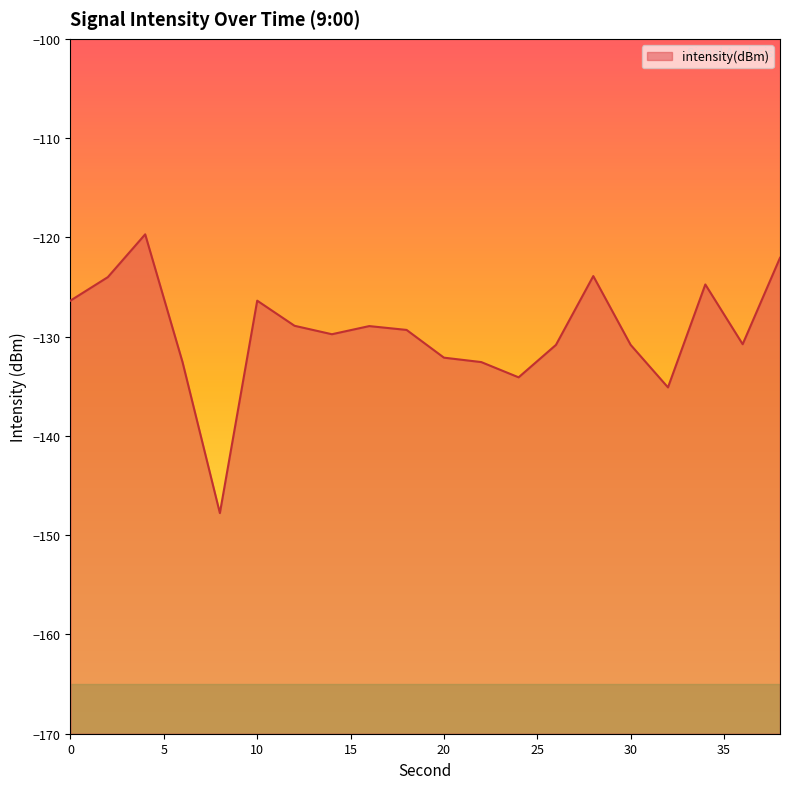

Reading right to left, extract all data points from this chart.

-122.1	-130.8	-124.7	-135.1	-130.8	-123.9	-130.8	-134.1	-132.6	-132.1	-129.3	-128.9	-129.8	-128.9	-126.4	-147.8	-132.6	-119.7	-124.0	-126.4